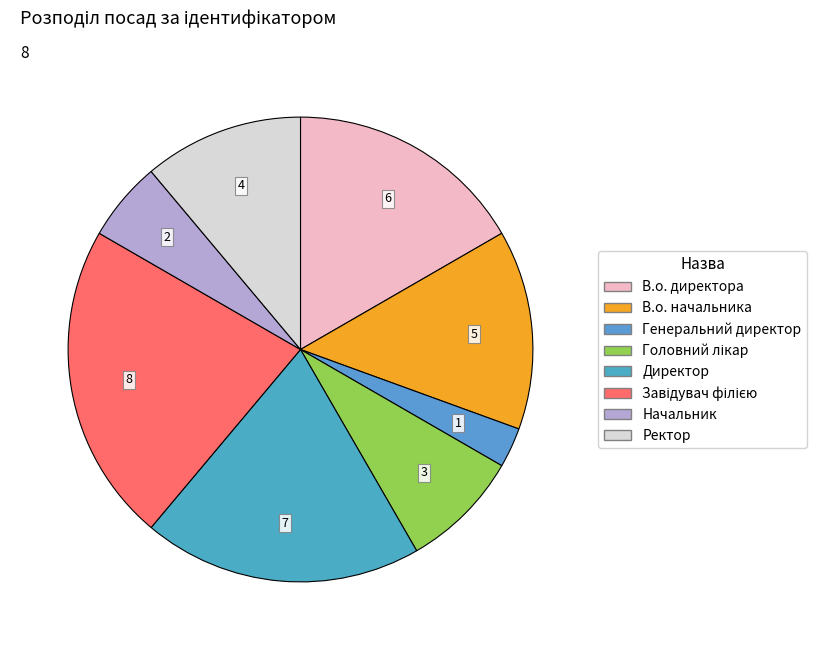

How many slices are in this pie chart?

8